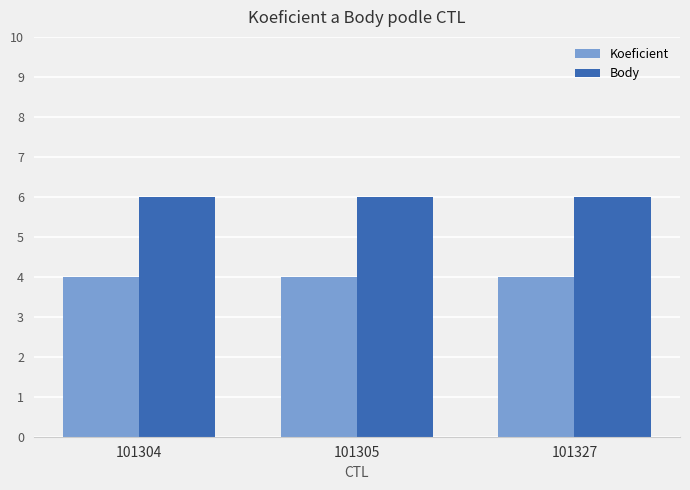

What is the smallest value displayed?

4